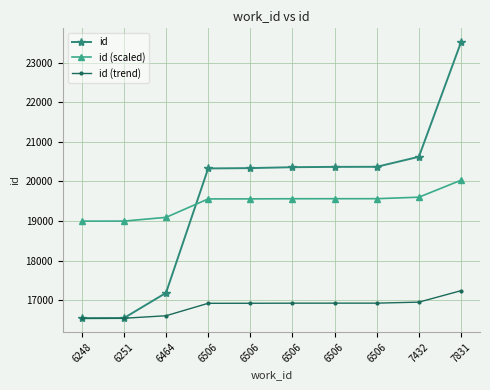

Where does the id series first go above 20360?

6506